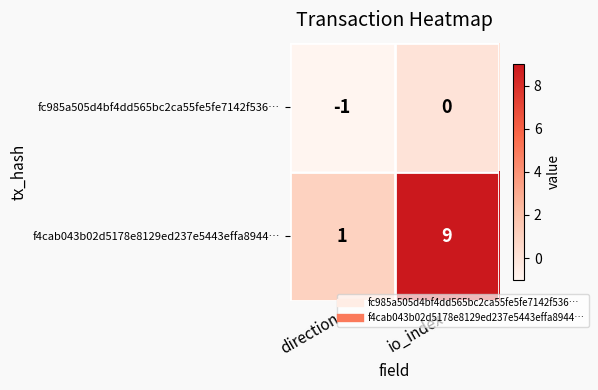

Reading left to right, transcribe all the data shown in this chart.

fc985a505d4bf4dd565bc2ca55fe5fe7142f536…: -1	0
f4cab043b02d5178e8129ed237e5443effa8944…: 1	9